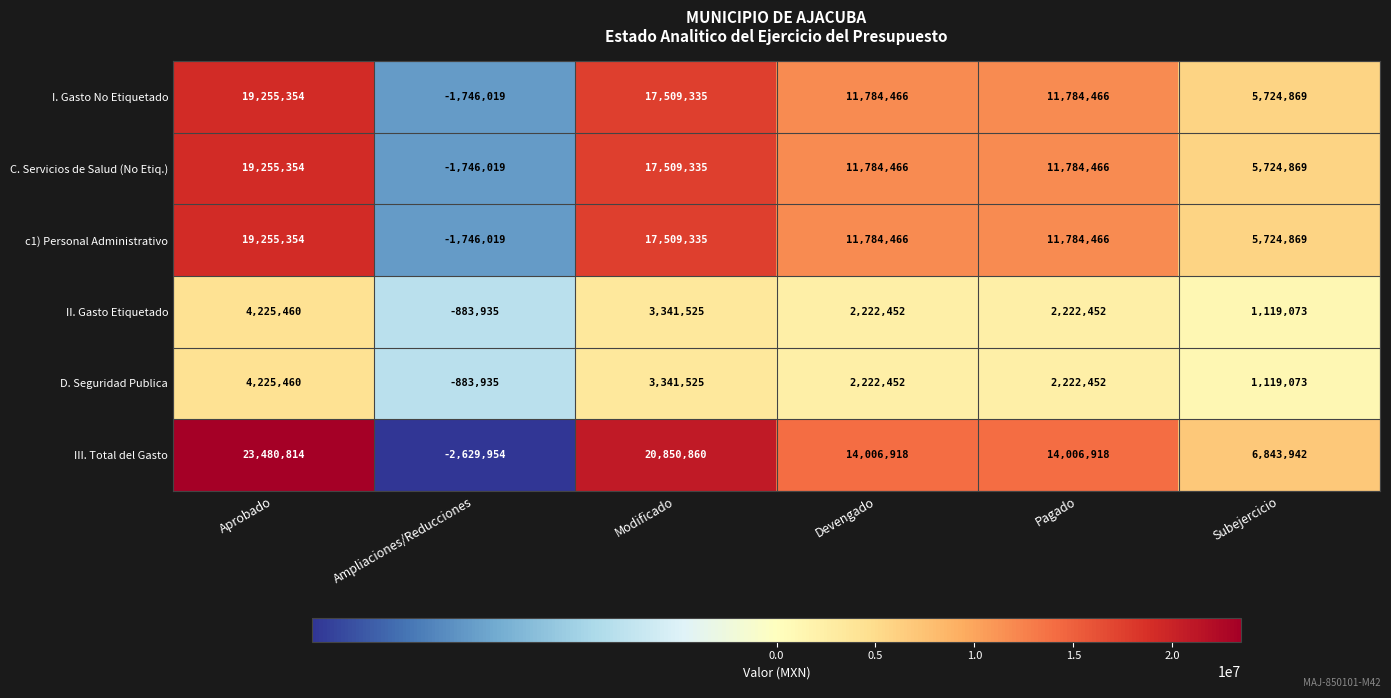

At which label is I. Gasto No Etiquetado closest to 8754667?

Subejercicio